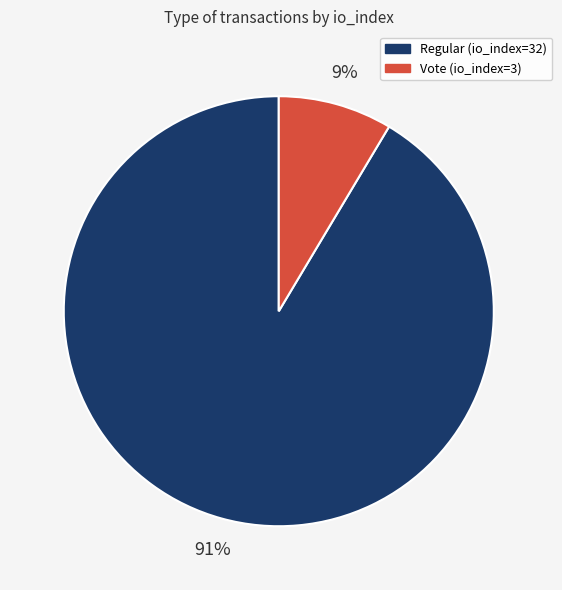

What percentage is the Regular (io_index=32) slice, to the nearest percent?

91%